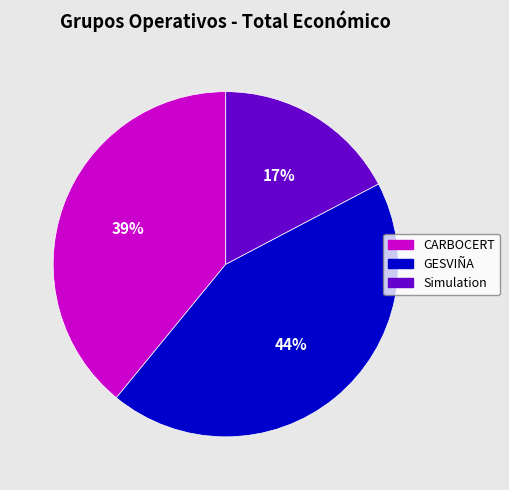

To the nearest percent, what portion does CARBOCERT represent?

39%